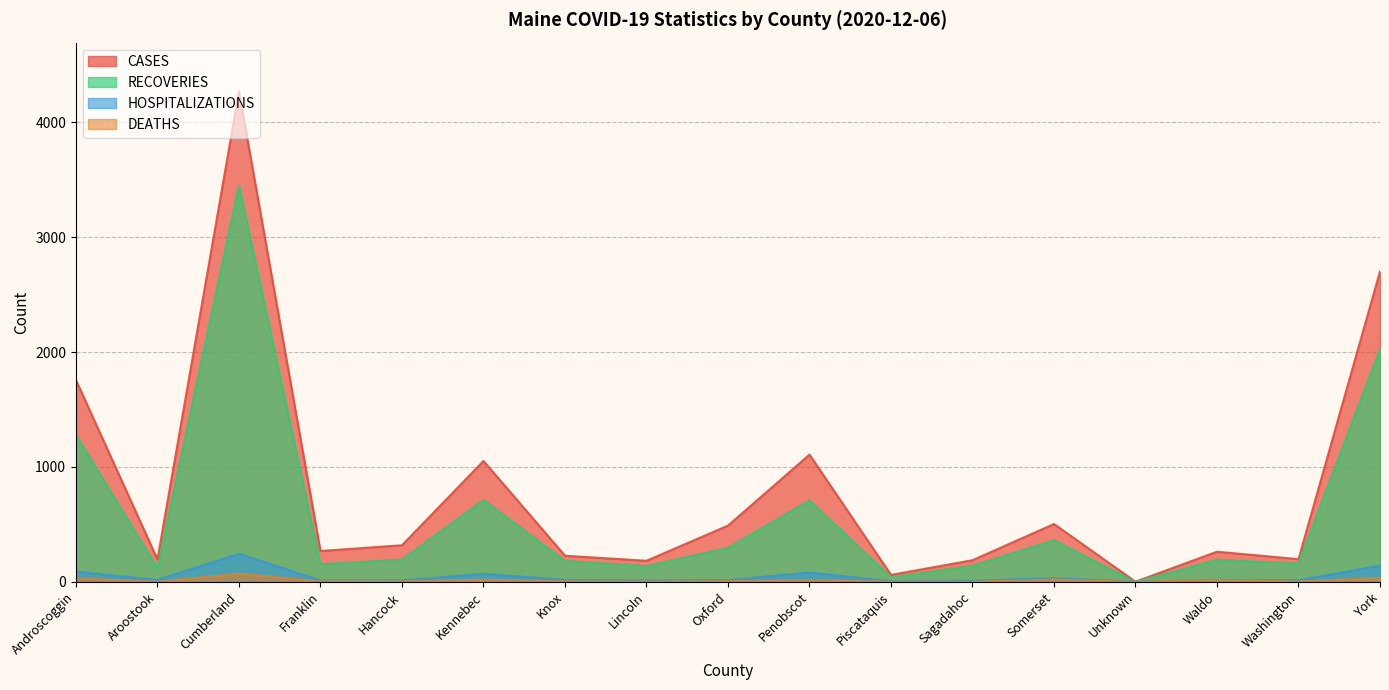

What is the average value of the HOSPITALIZATIONS series?

46